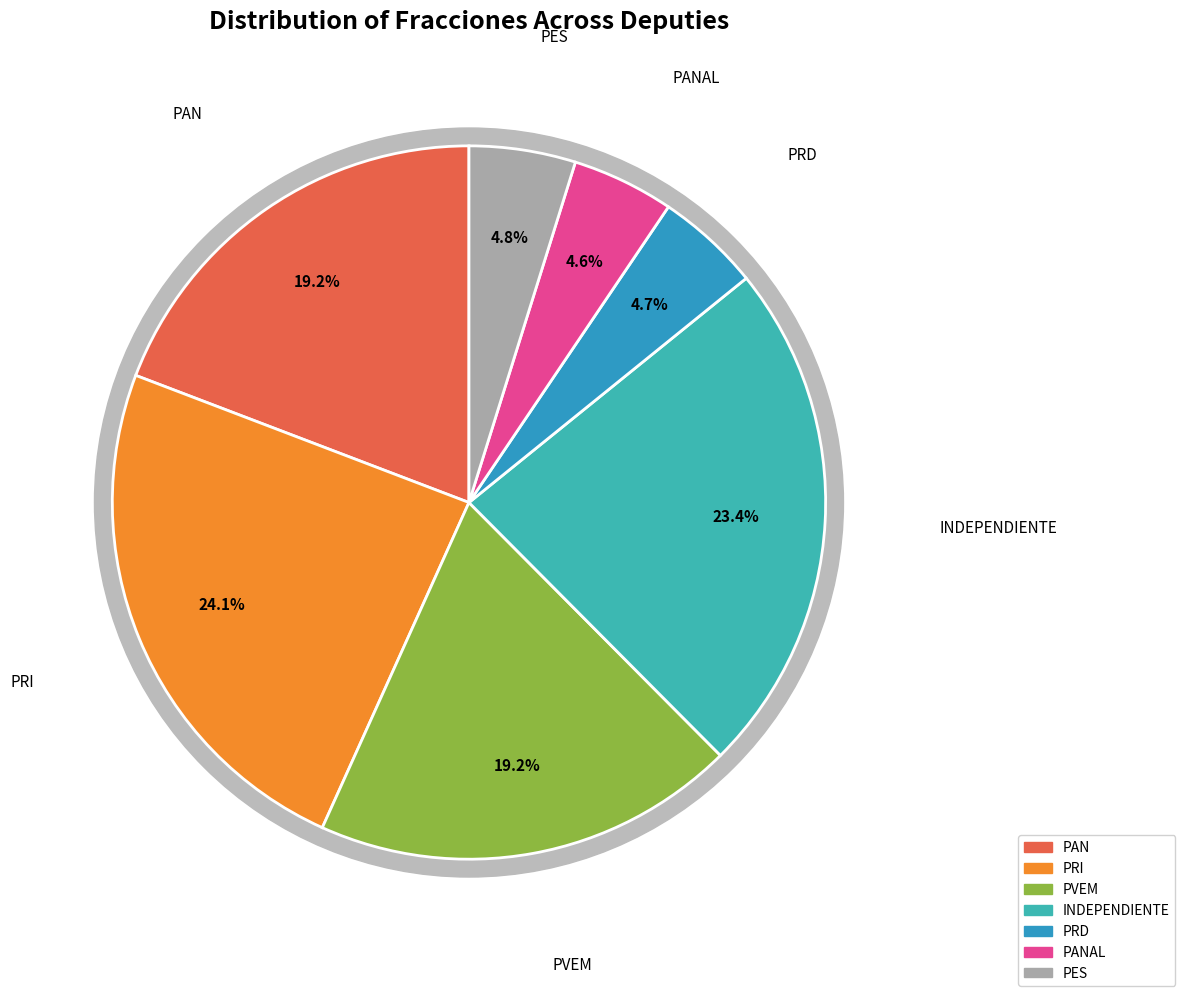

Is there a majority slice in this chart?

No